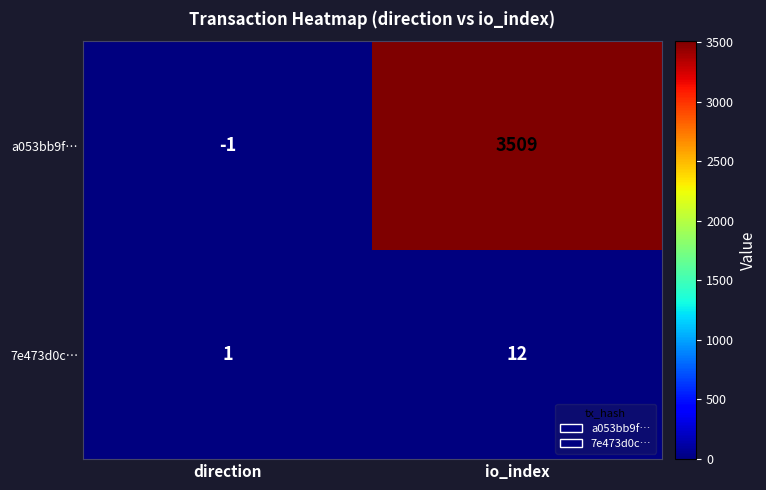

What is the spread (max minus min) of values at io_index?

3497